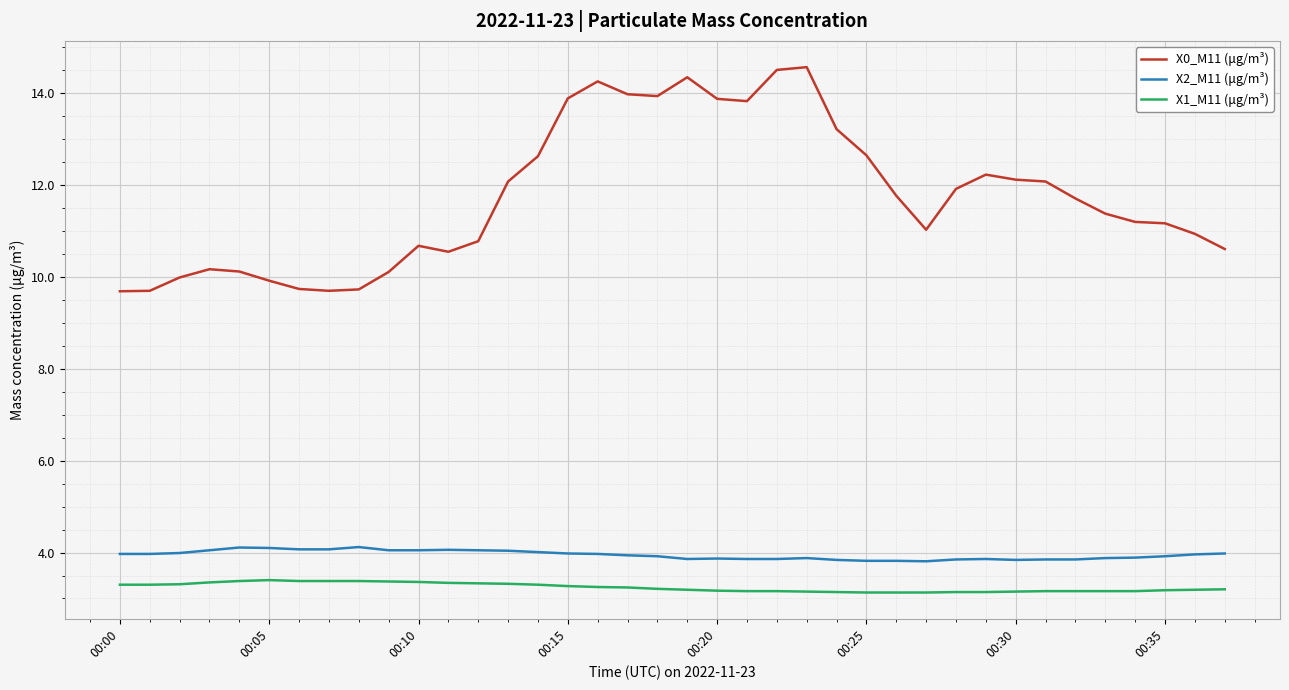

True or false: X0_M11 (μg/m³) and X2_M11 (μg/m³) intersect in this chart.

False